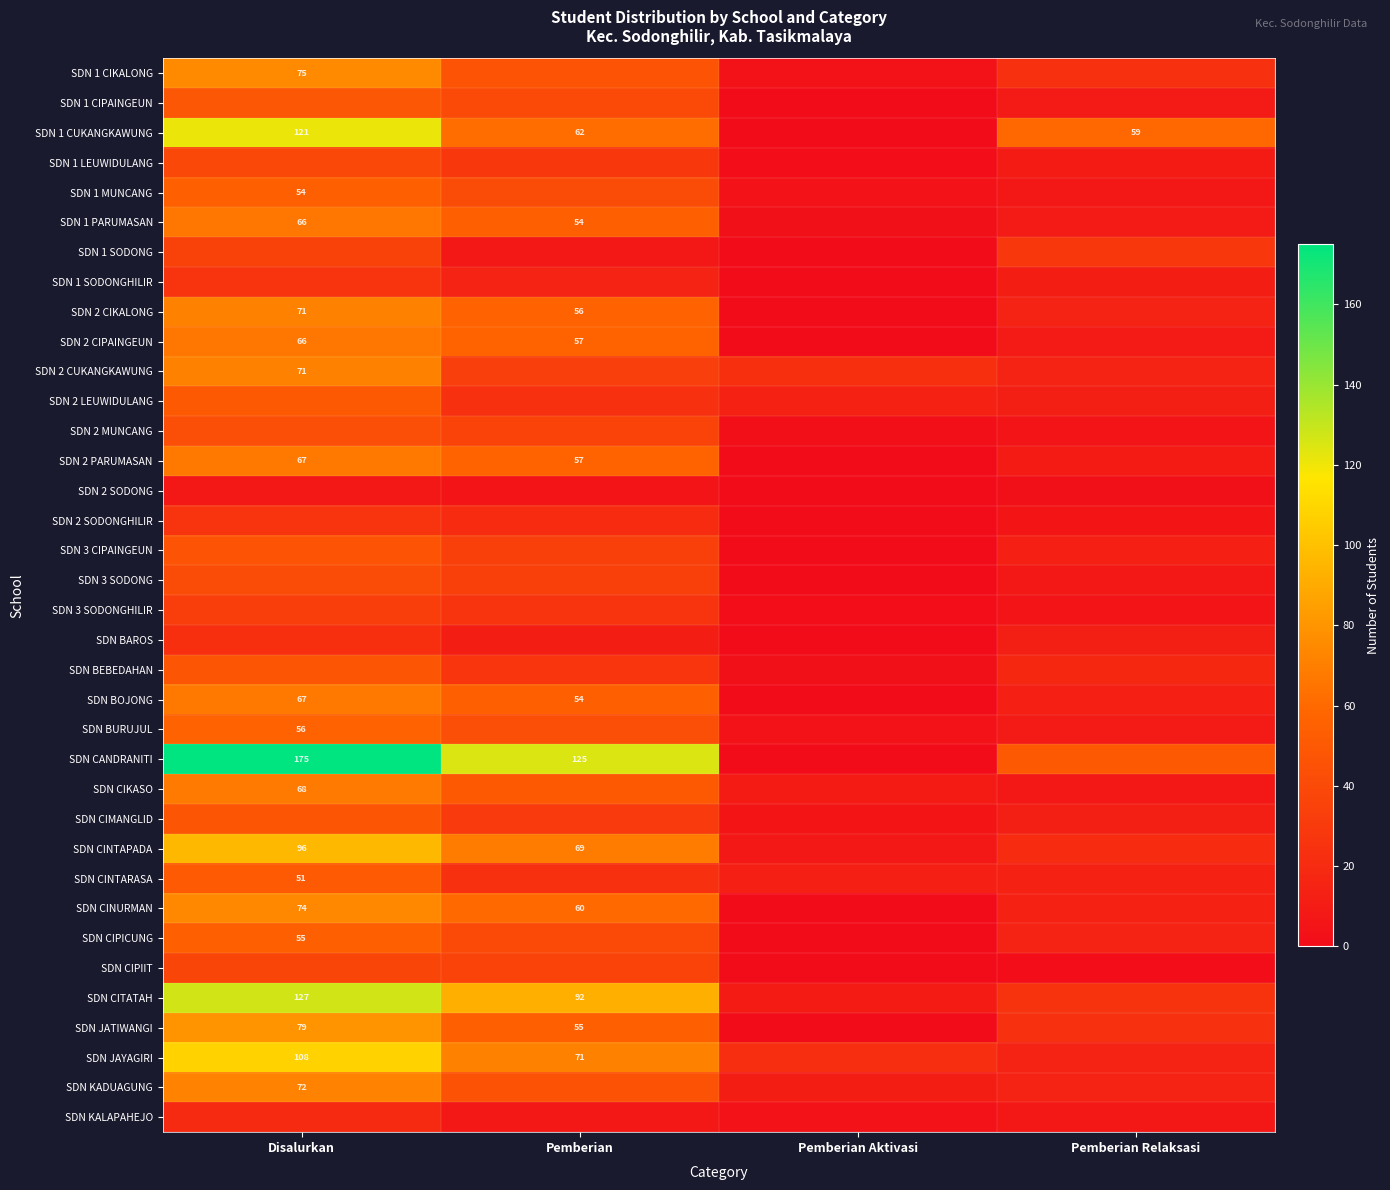

How many series are shown in this chart?

36